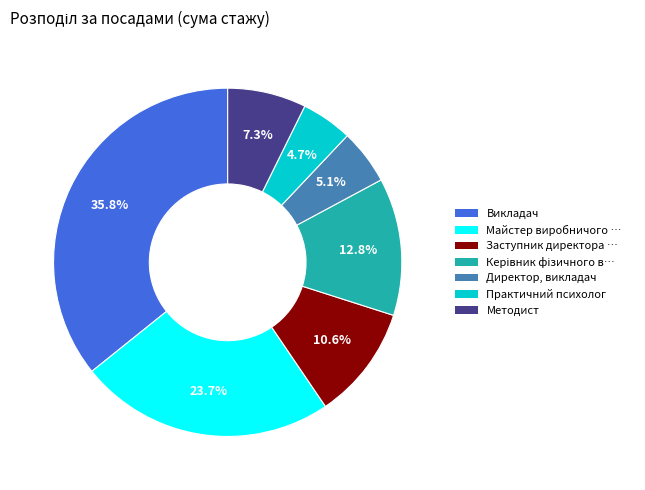

Is there a majority slice in this chart?

No